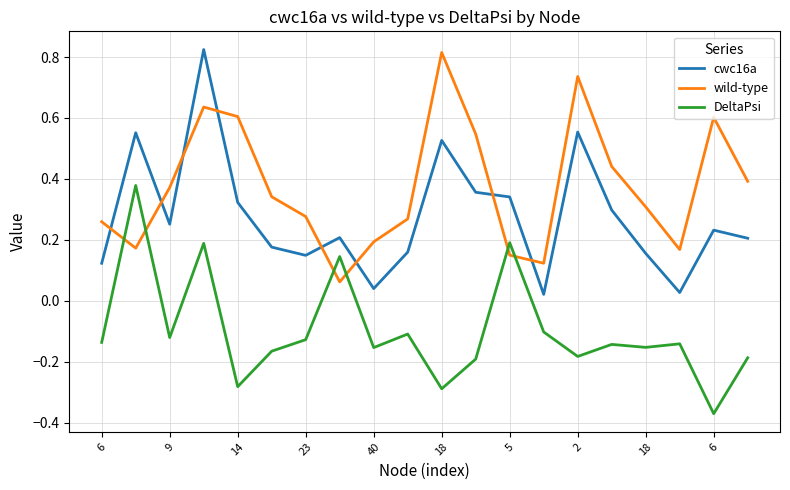

Which series has the largest total across all categories?

wild-type